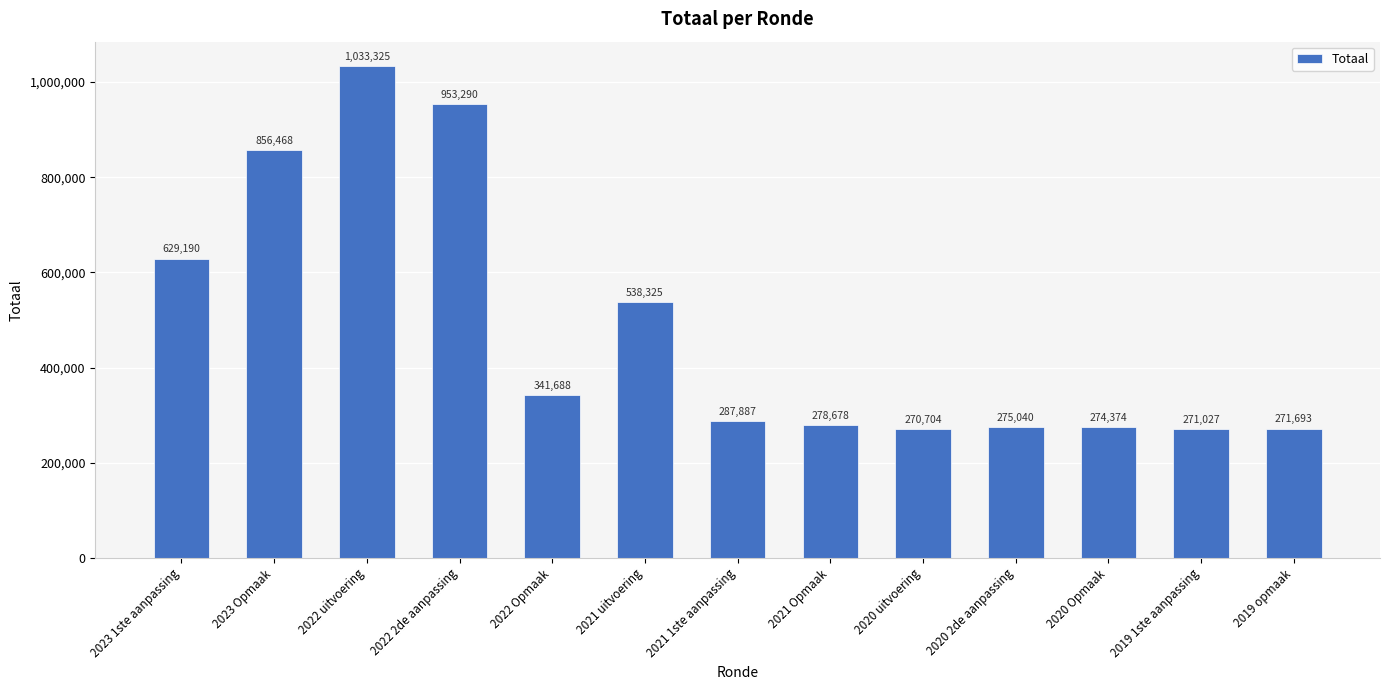

How many bars are there in total?

13